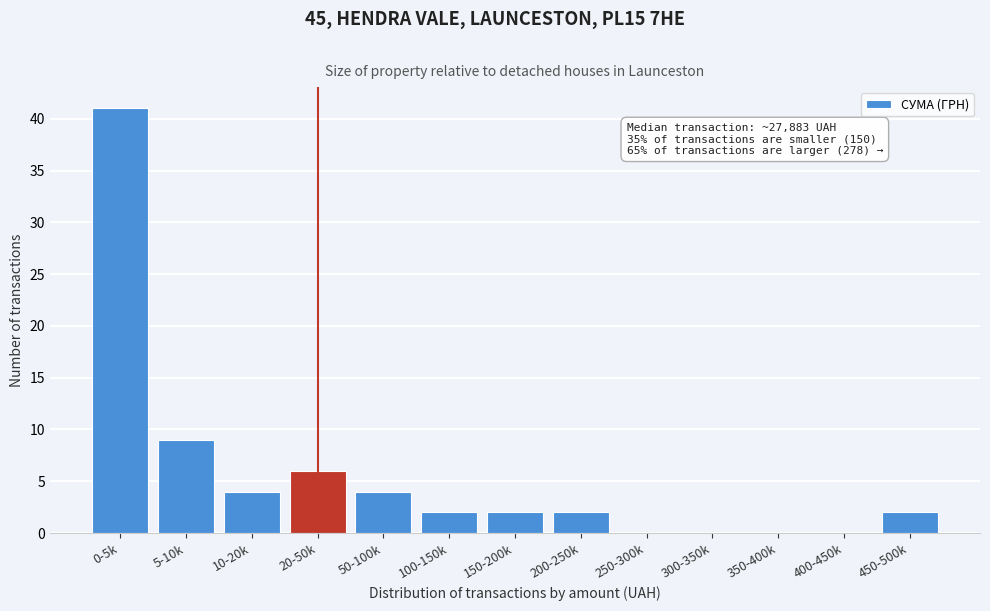

Is it true that the value at 10-20k is 1?

False